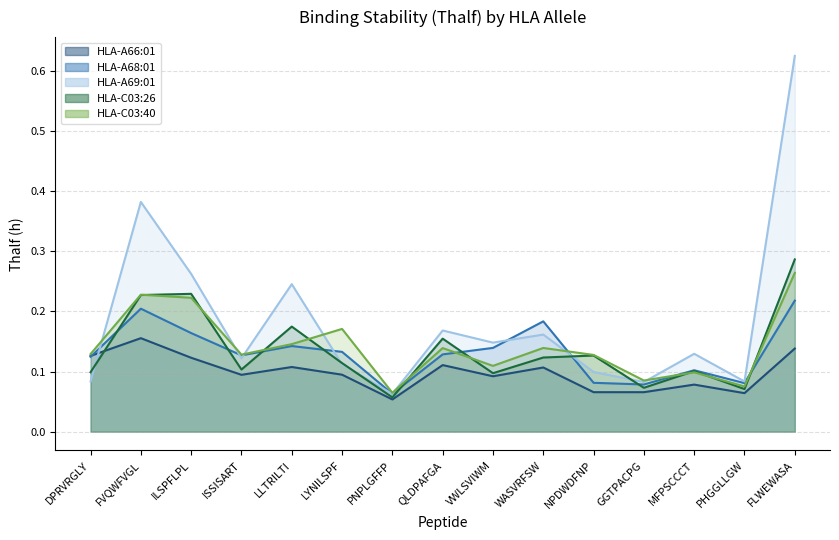

True or false: HLA-A69:01 has more than 0 points higher than both neighbors.

True